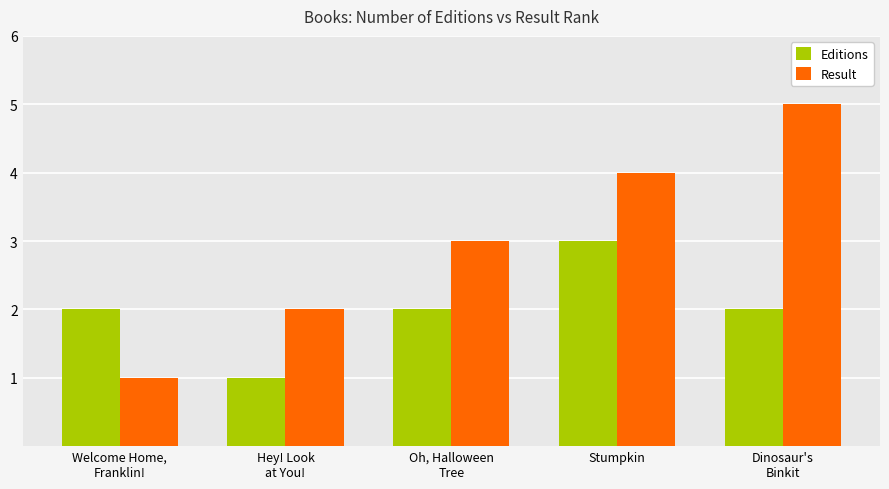

Count the Editions values in the range 2 to 3.

4